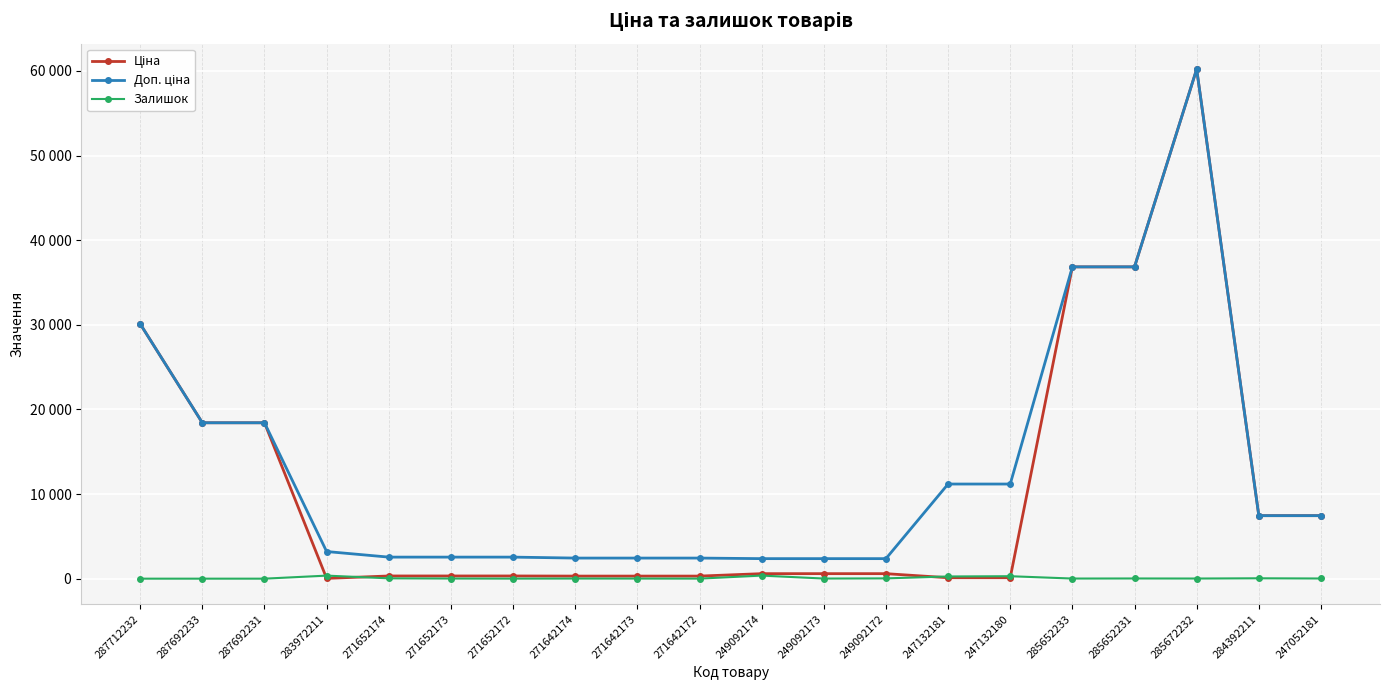

How many positive values does the Залишок series have?

17